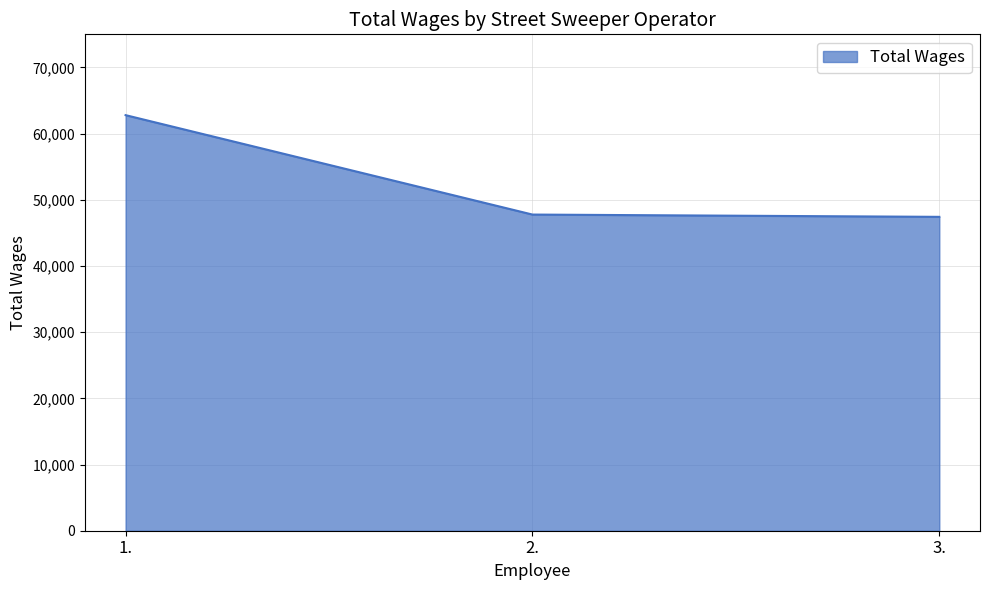

Reading left to right, what are all the values shown in this chart?

1.=62790	2.=47769	3.=47423